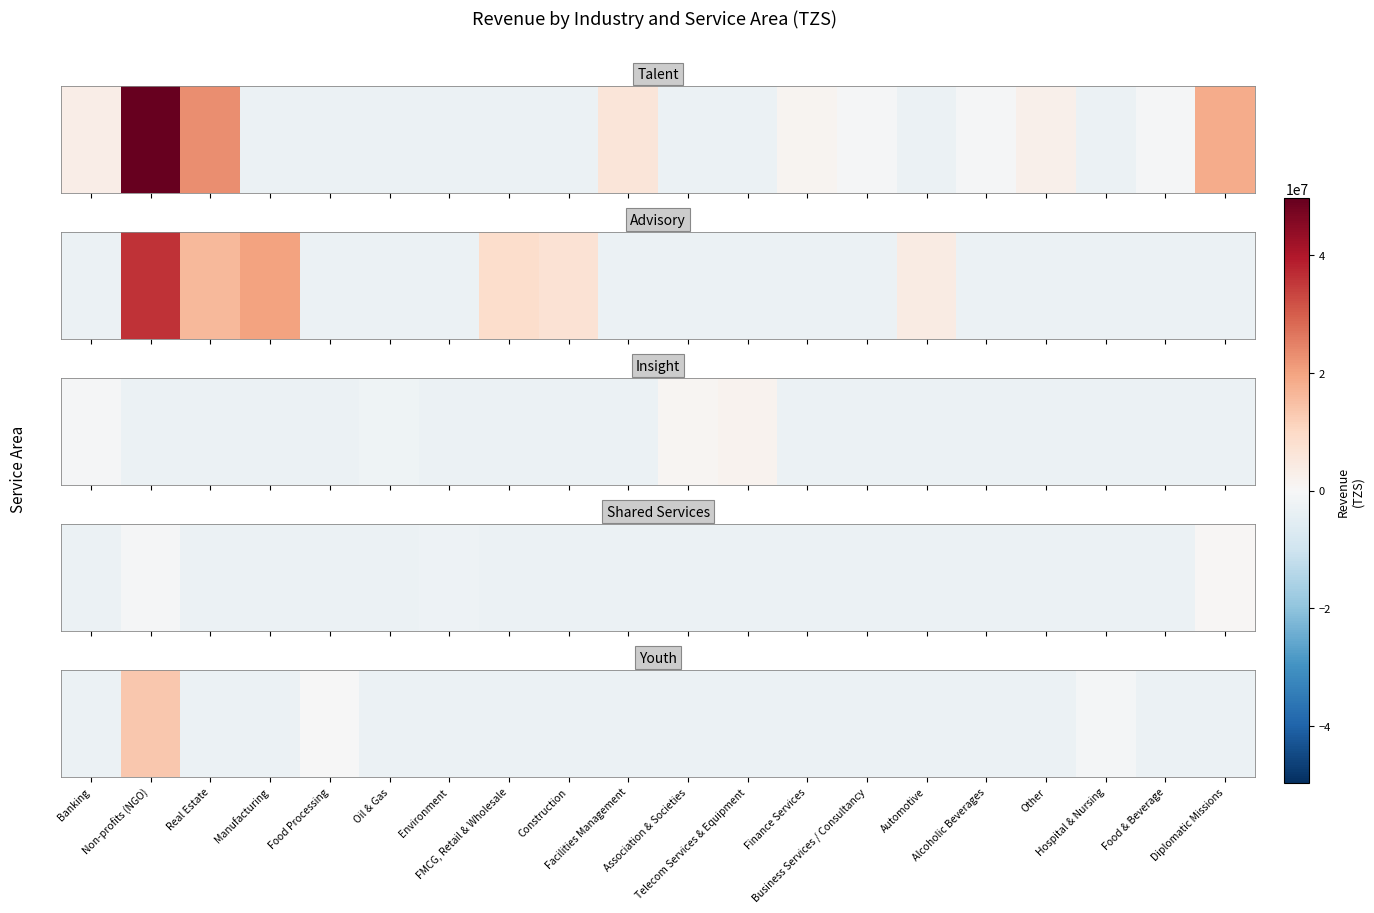

What is the greatest value displayed?

13356350.1